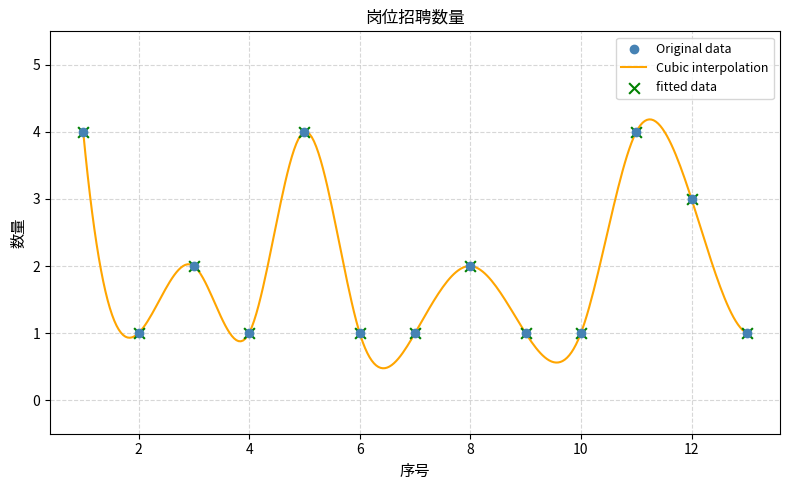

Approximately how many times larger is the value at 10 compared to 9?

1.0